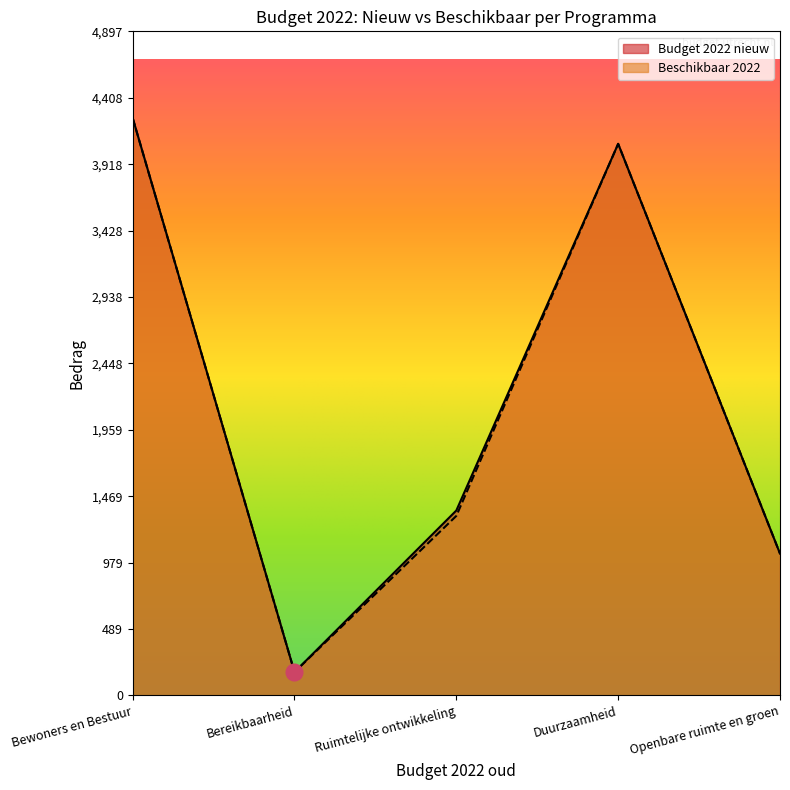

Which category has the lowest value across all series?

Bereikbaarheid